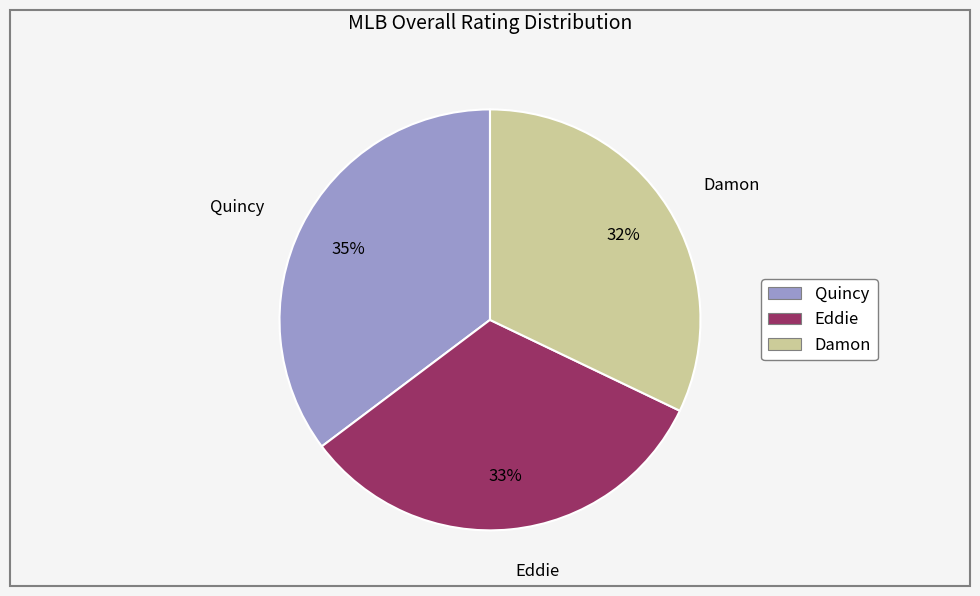

Rank the categories by value from highest to lowest.

Quincy, Eddie, Damon